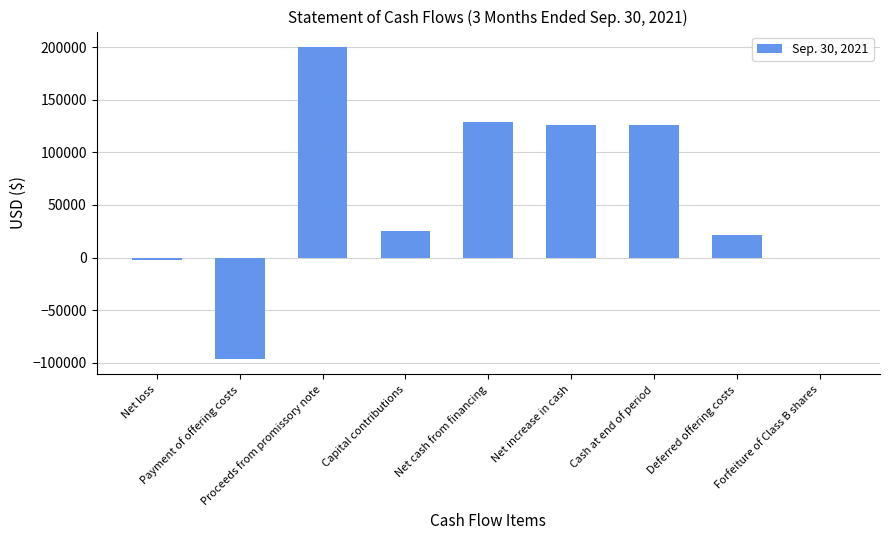

Reading left to right, what are all the values shown in this chart?

-2333	-96275	200000	25000	128725	126392	126392	21770	72